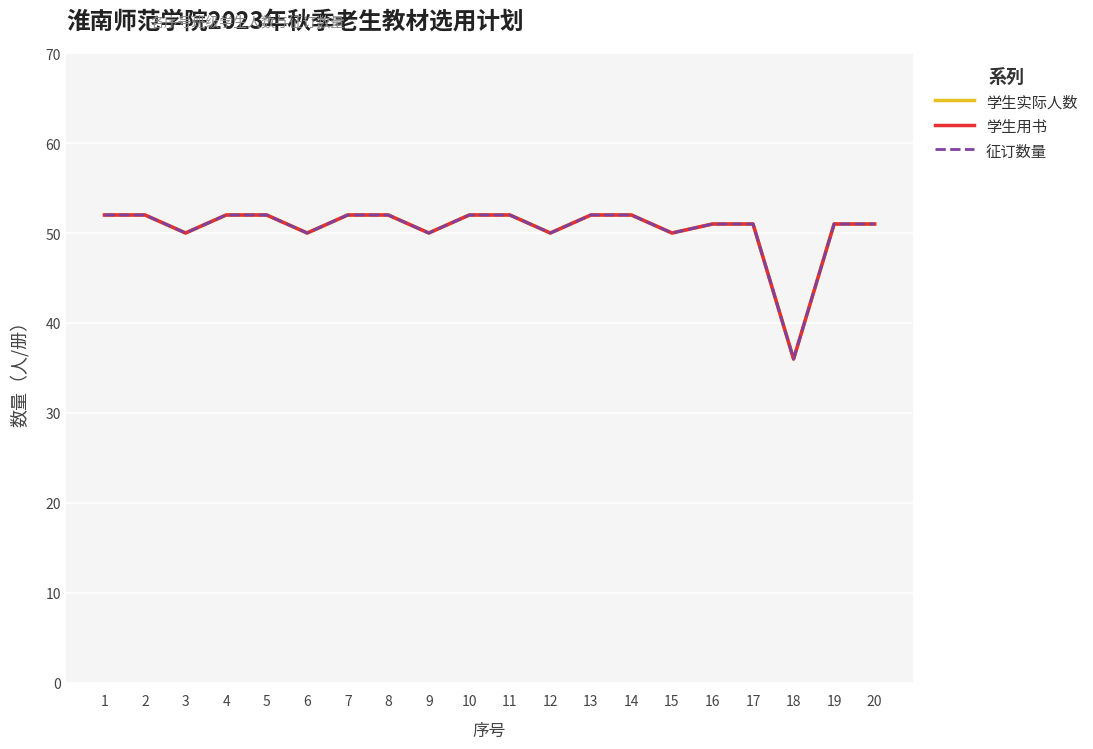

The value of 学生用书 at 19 is 51. True or false?

True